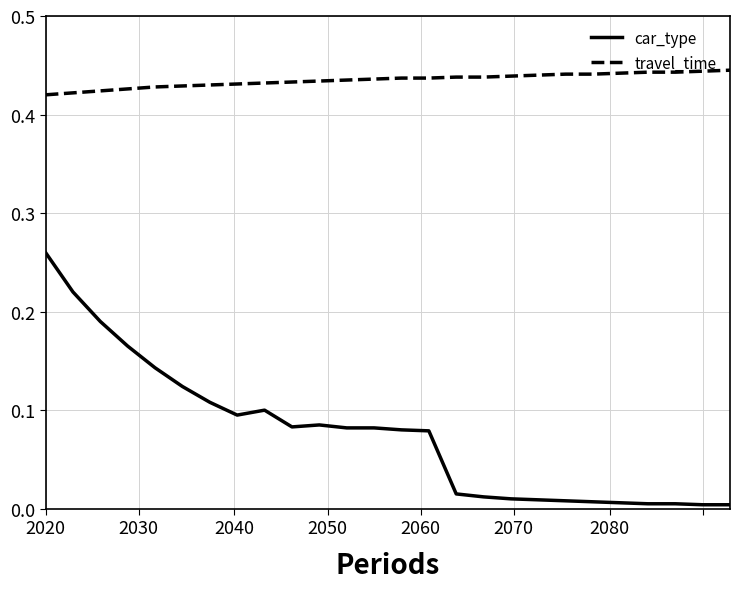

Which series has the largest range (max minus min)?

car_type